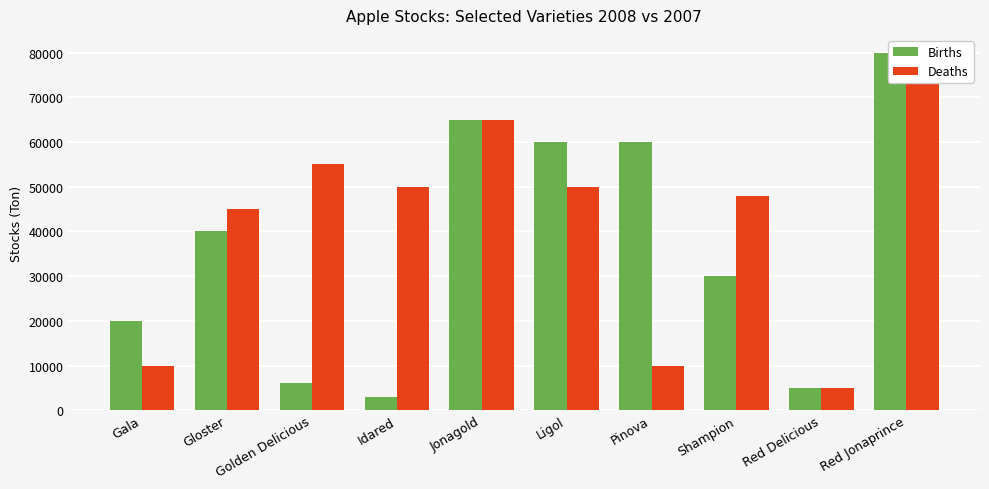

How many bars are there in each group?

2